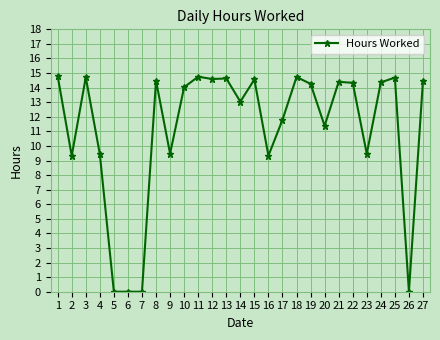

What is the sum of the values at 20 and 5?

11.4